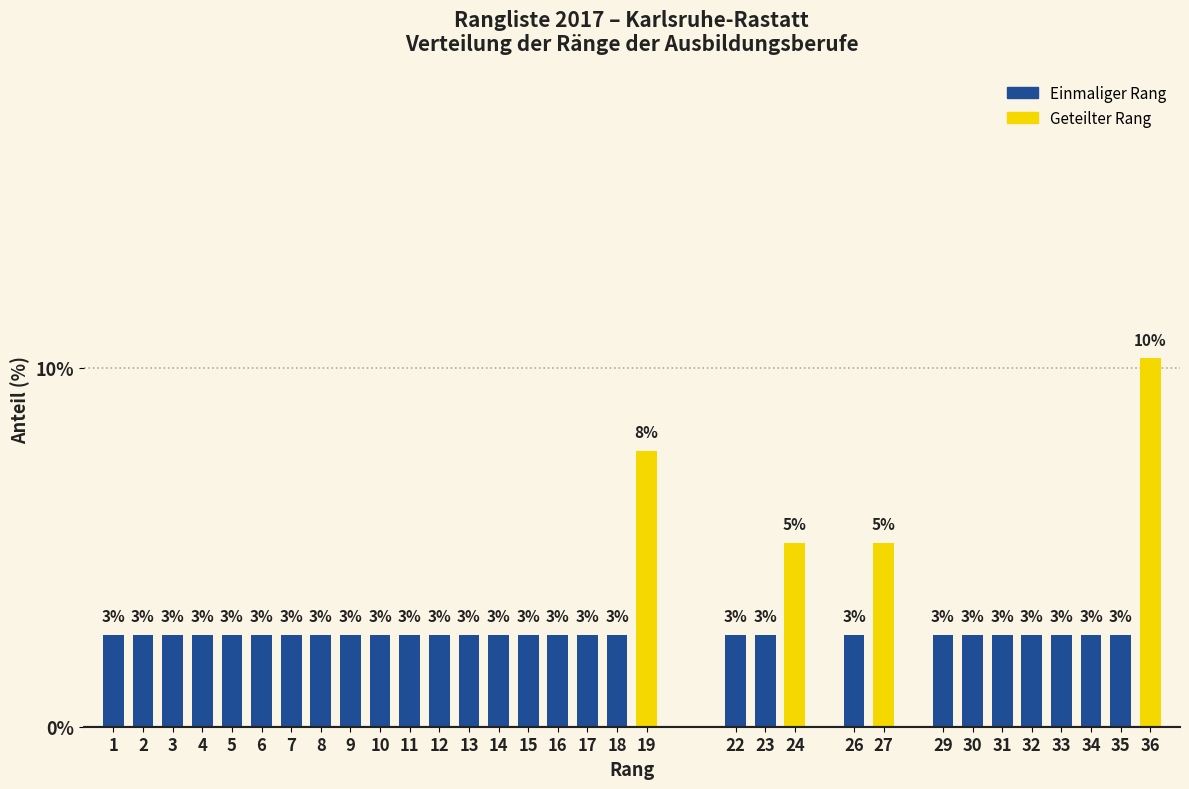

Are the bars horizontal?

No